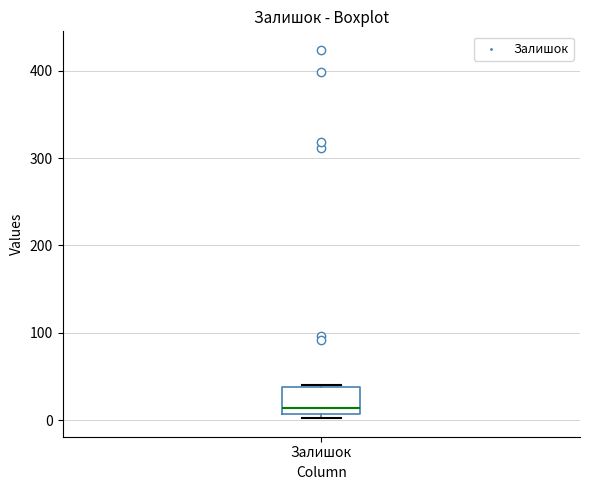

Read this box plot against the y-axis: the position of the median line, the range covered by the box, and the ends of both whiskers. The values are not printed on the chart, so give them approximately, as read against the axis.

median 10 (just above the box's lower edge), box 10 to 40, whiskers 0 to 40